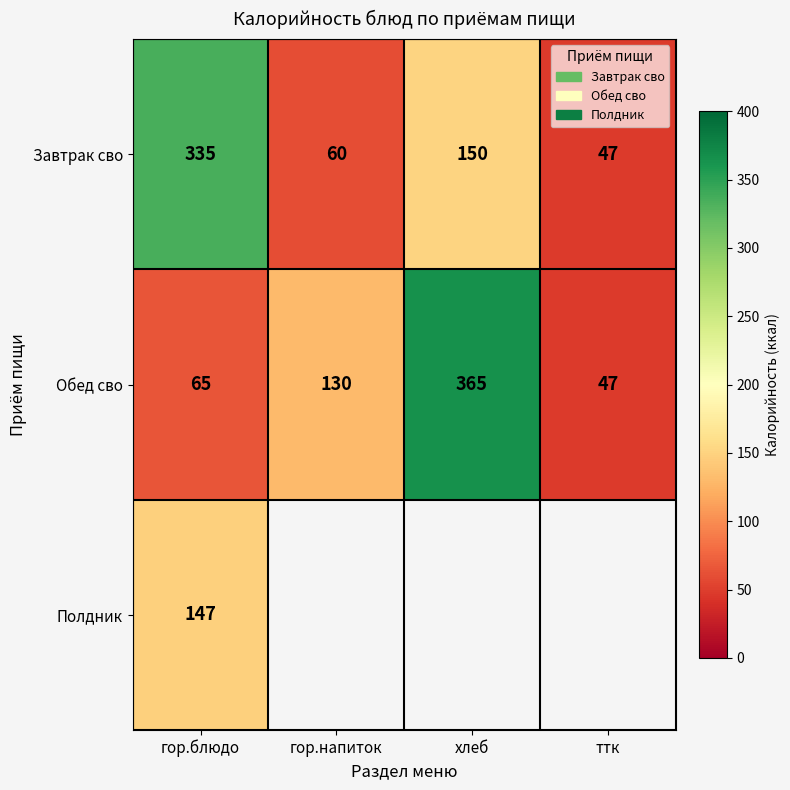

How many data points in Обед сво are less than 130?

2